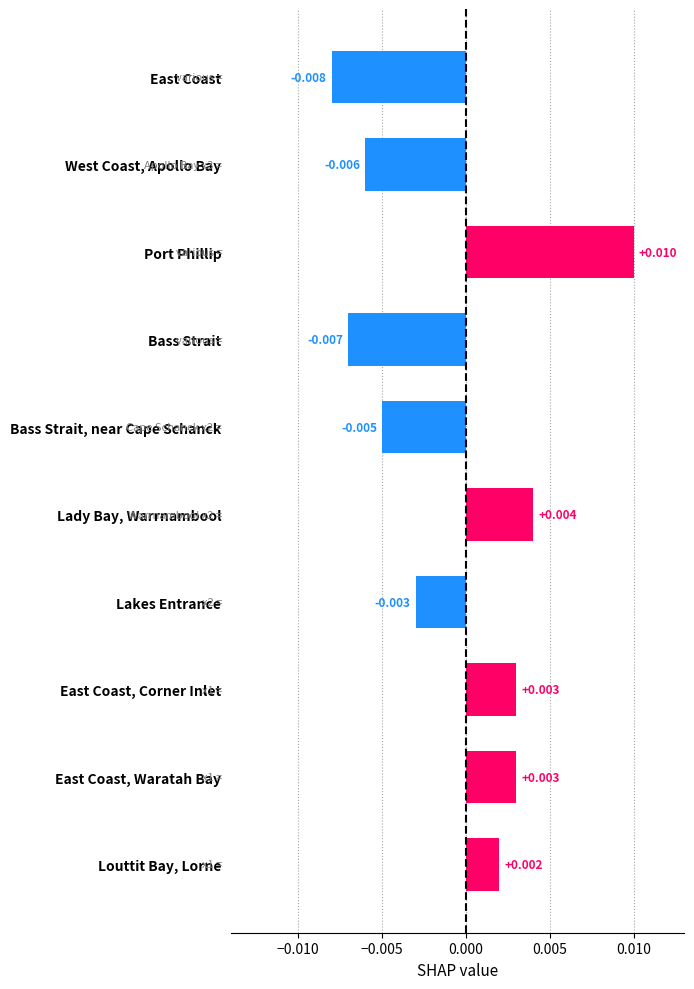

Where is the data nearest to the value 0?

Louttit Bay, Lorne